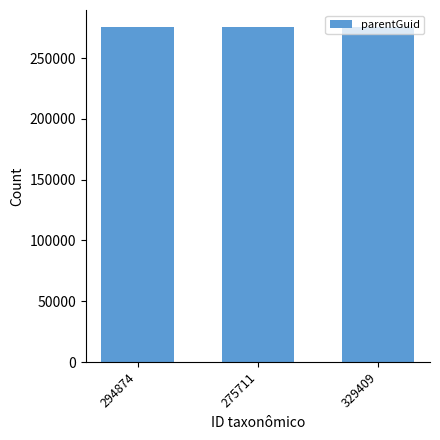

What is the ratio of the value at 294874 to the value at 329409?

1.0